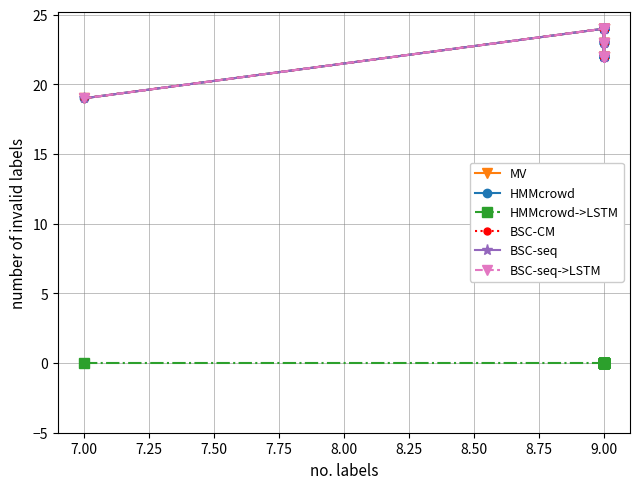

Is the value of BSC-seq at 9.00 greater than the value of HMMcrowd at 9.00?

No